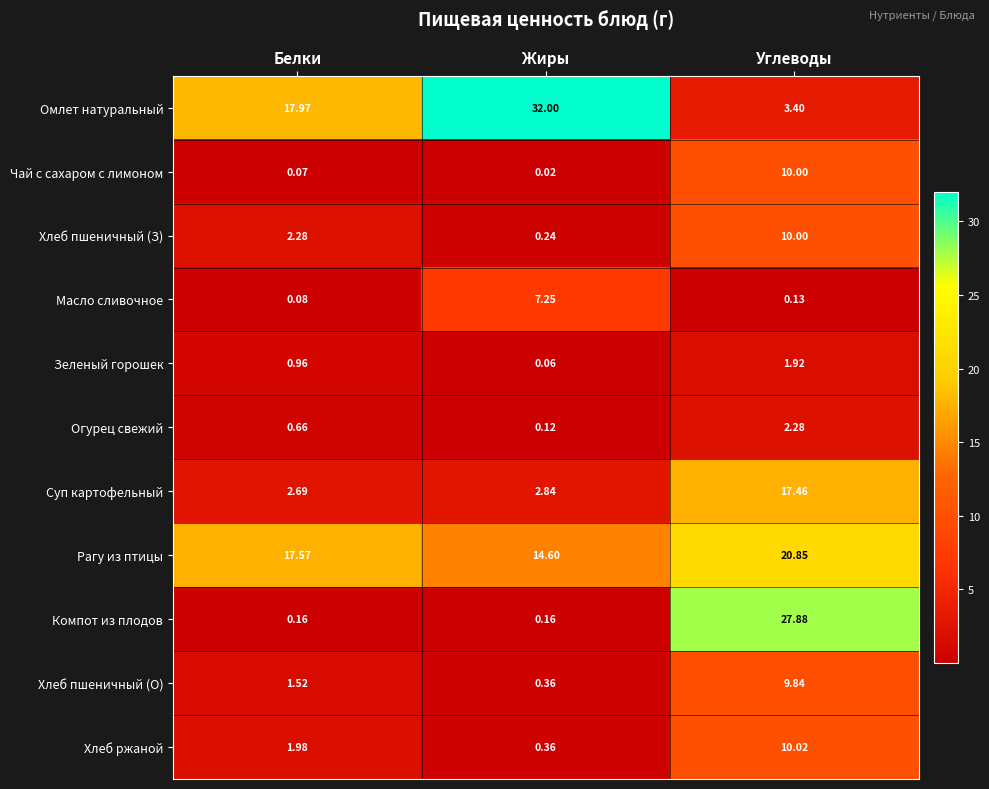

Is the value of Хлеб ржаной at Углеводы greater than the value of Хлеб пшеничный (О) at Углеводы?

Yes